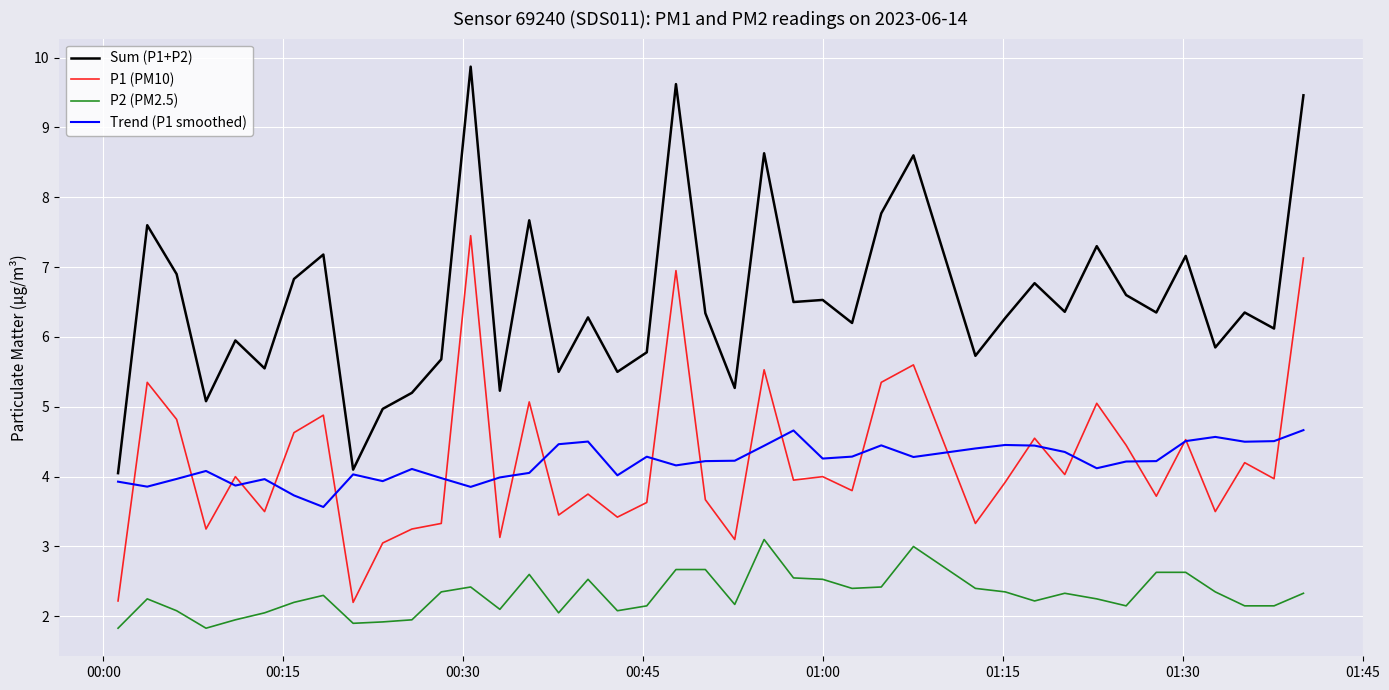

List the series in order of their peak value, lowest first.

P2 (PM2.5), Trend (P1 smoothed), P1 (PM10), Sum (P1+P2)